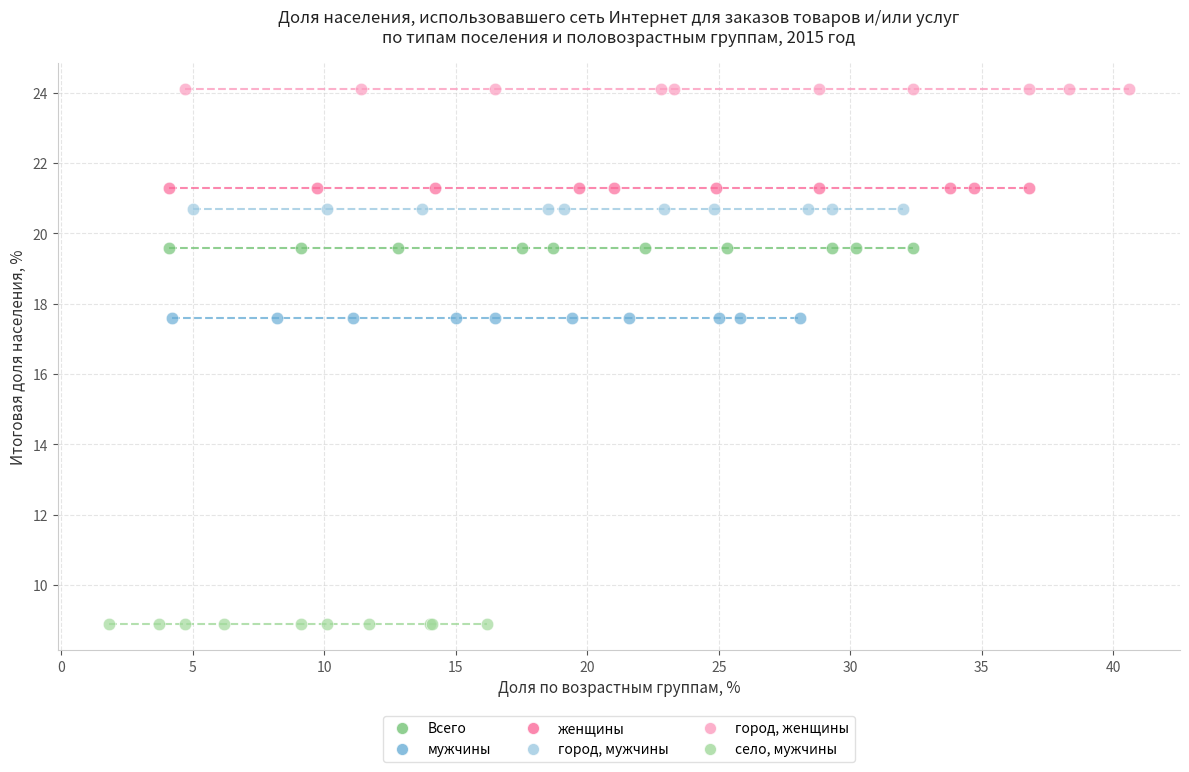

Which series reaches the minimum Y coordinate?

село, мужчины